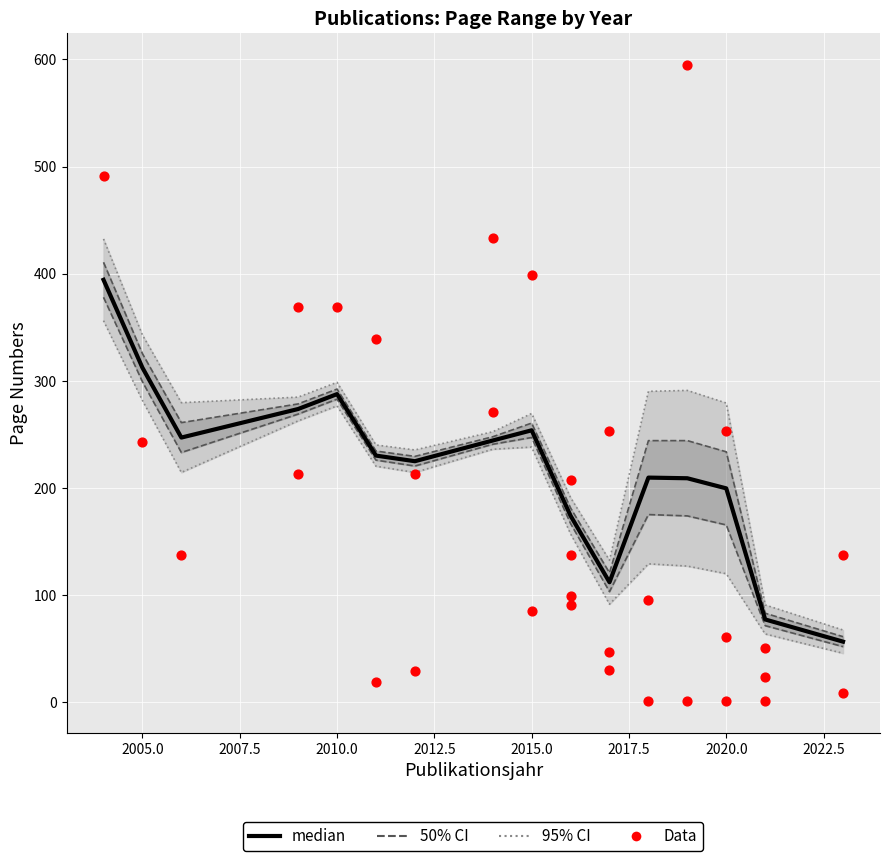

Which has a higher value, 2023 or 2017?

2017